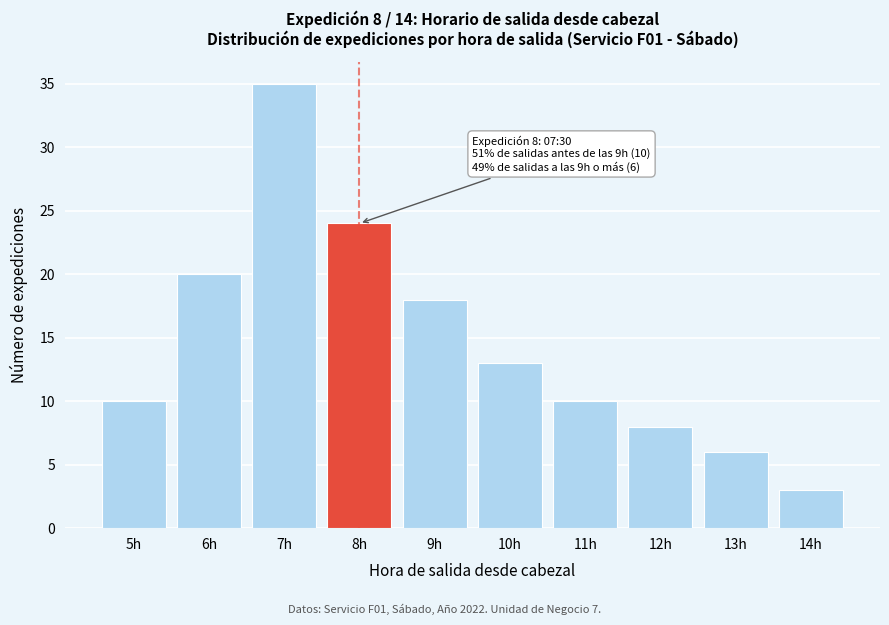

Reading left to right, extract all data points from this chart.

10	20	35	24	18	13	10	8	6	3